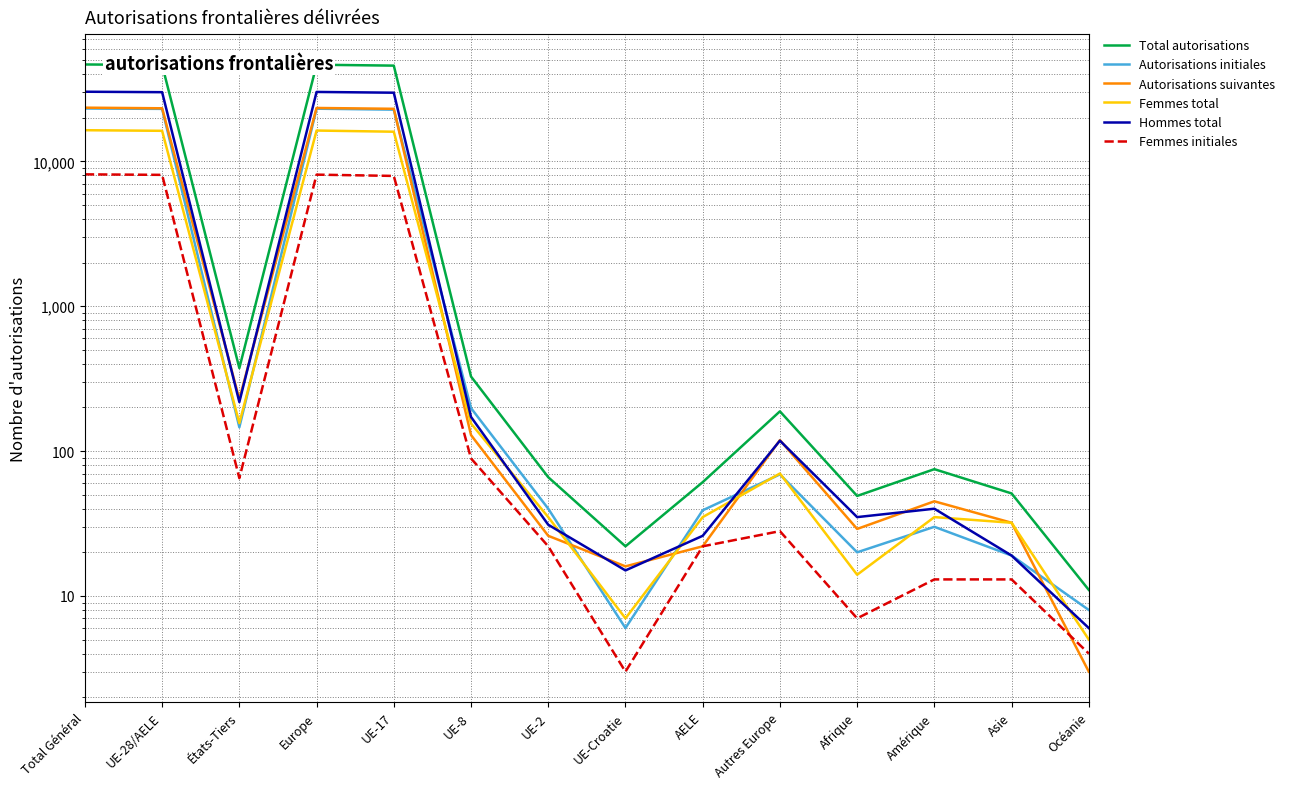

Is this an area chart (filled region under the line)?

No